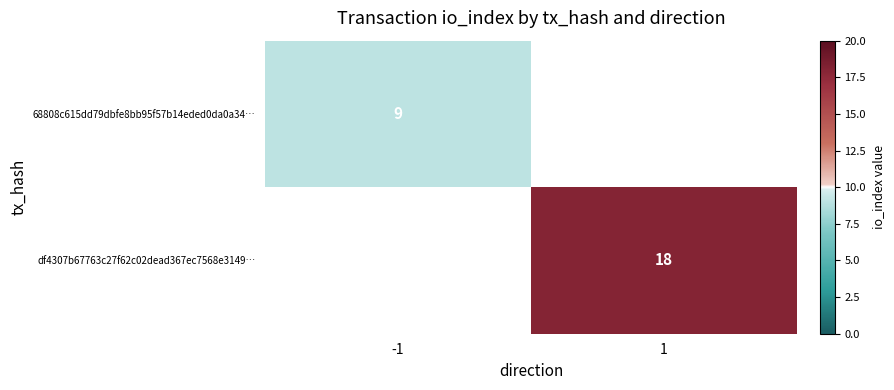

Count the number of categories in the chart.

2